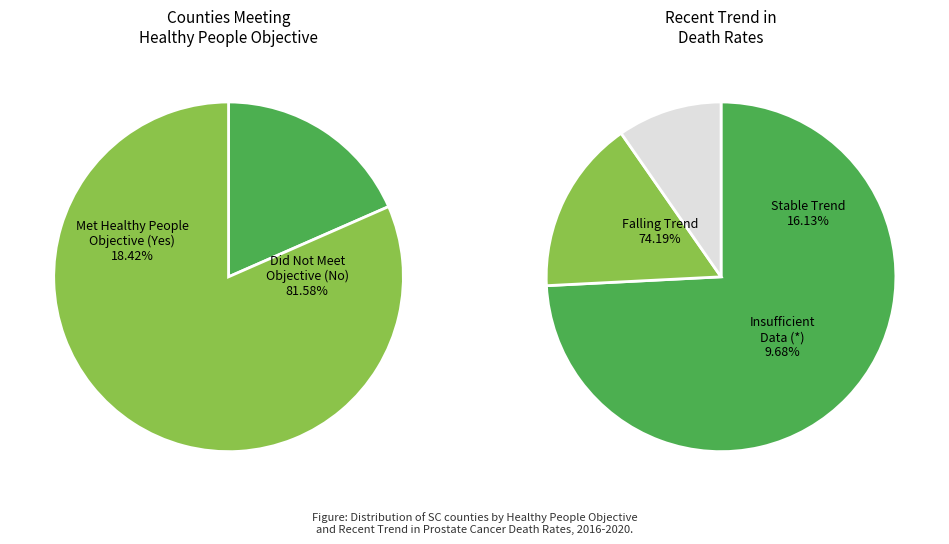

To the nearest percent, what is the average slice percentage?

50%